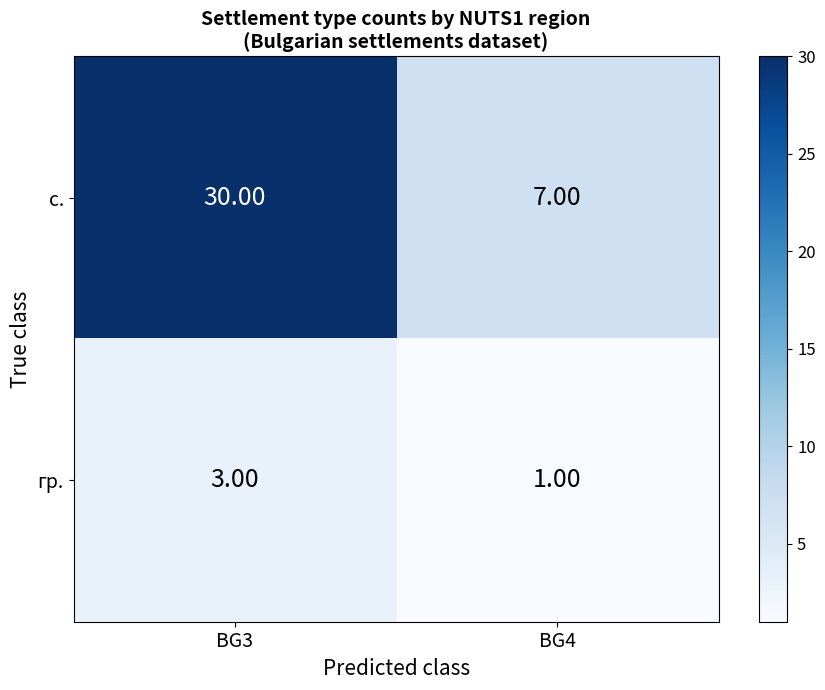

At which category is the sum across all series the highest?

BG3